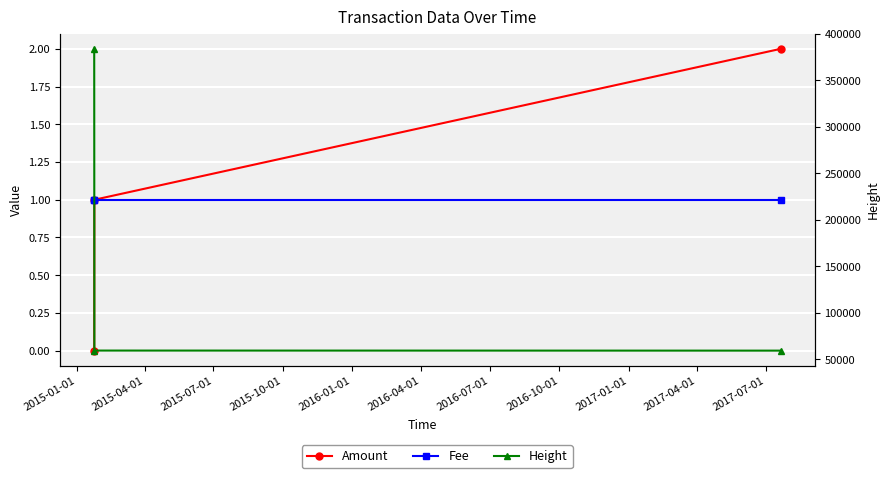

Which series has the largest total across all categories?

Height